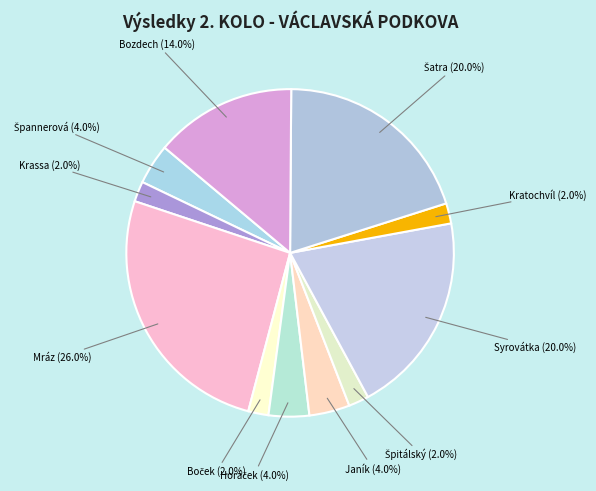

Count the number of slices in the pie.

11